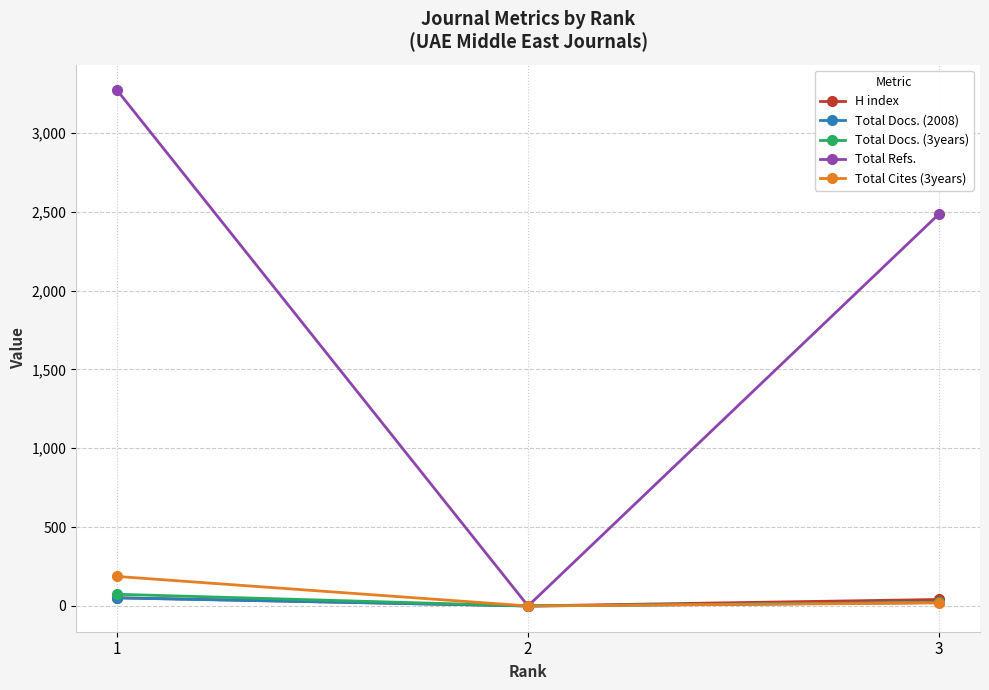

What is the greatest value displayed?

3269